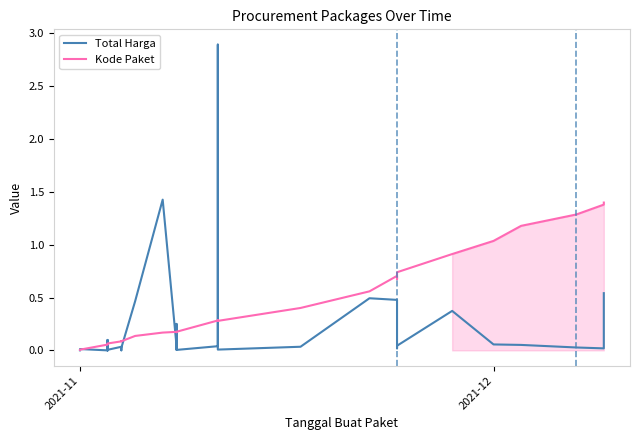

True or false: Kode Paket has more than 1 points higher than both neighbors.

True